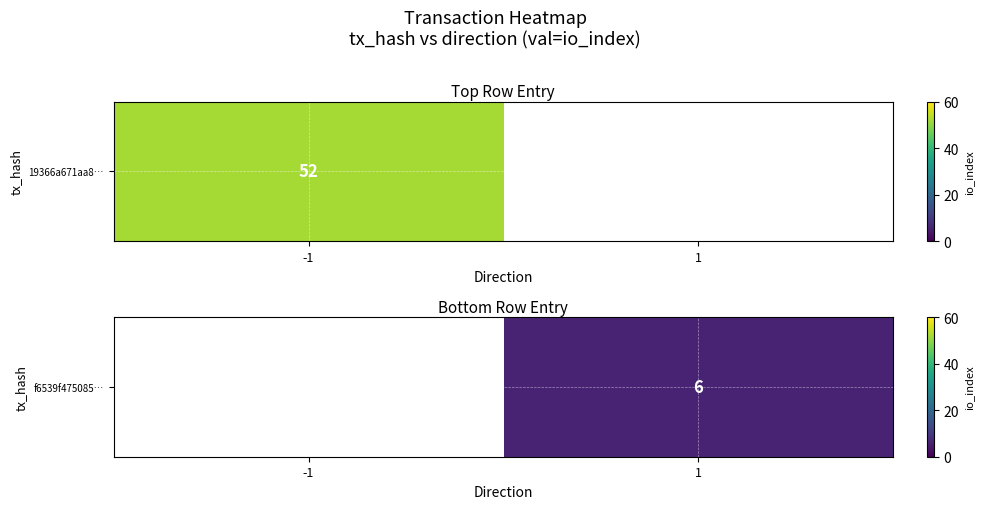

What value does the data have at 1?

6.0